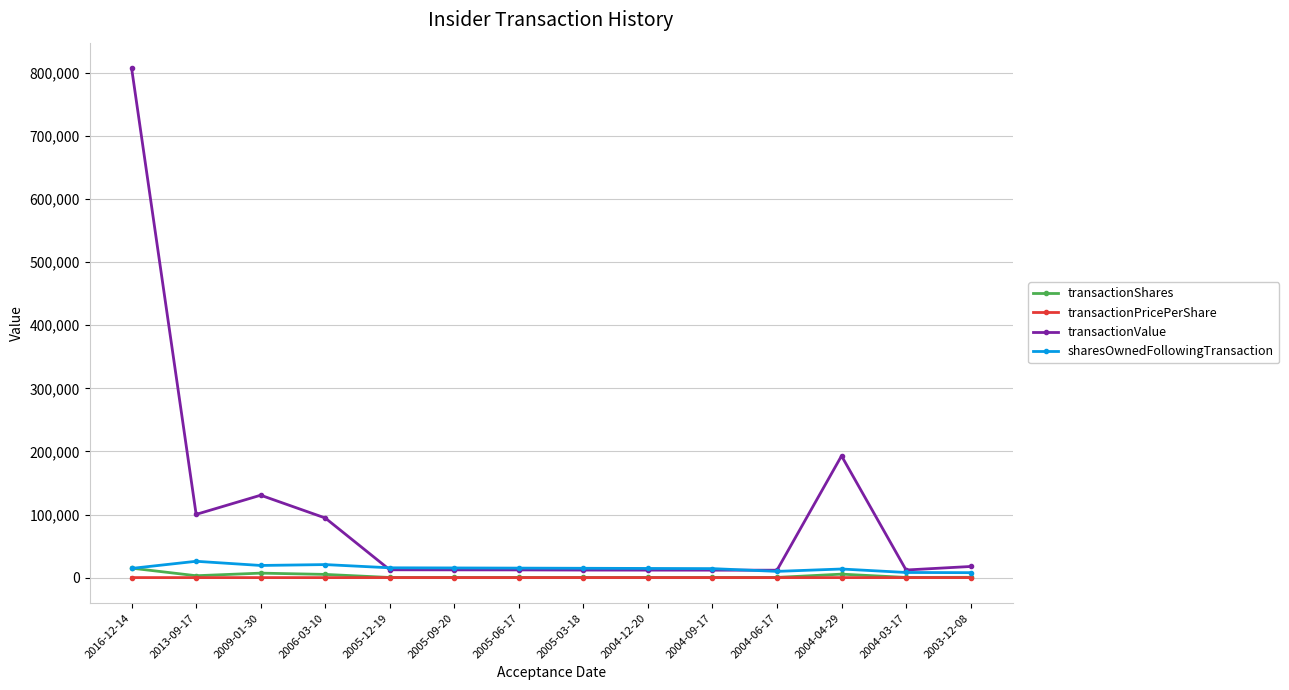

How many data points in transactionPricePerShare are less than 42?

7